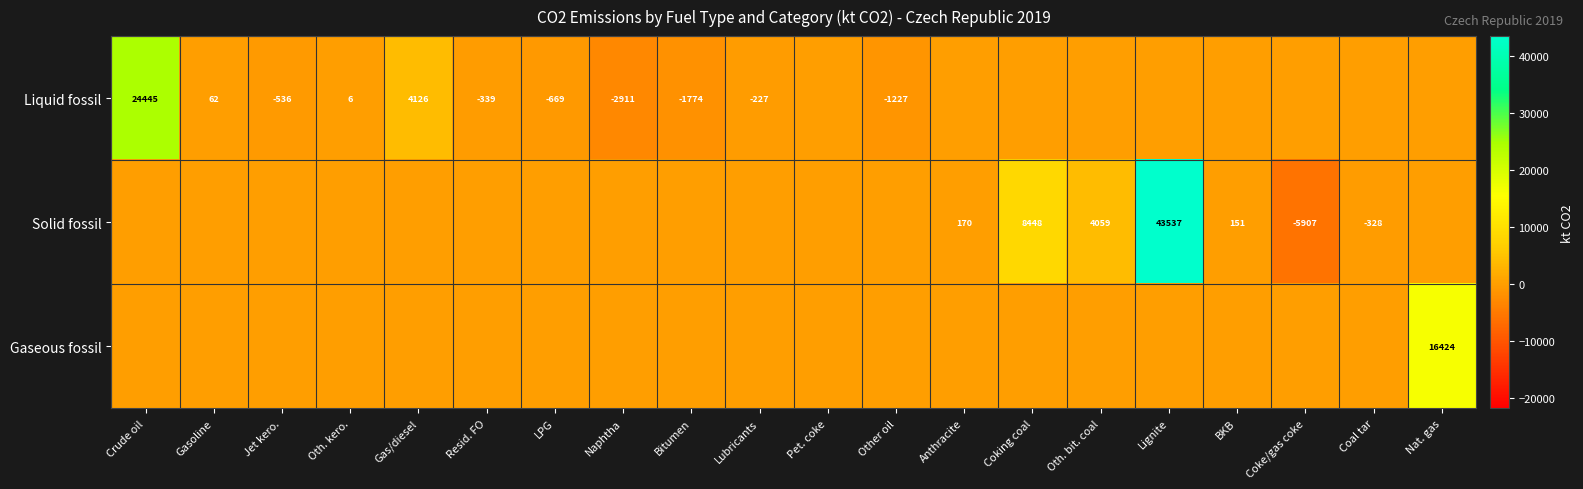

The Solid fossil series shows -3770 at Coke/gas coke. True or false?

False